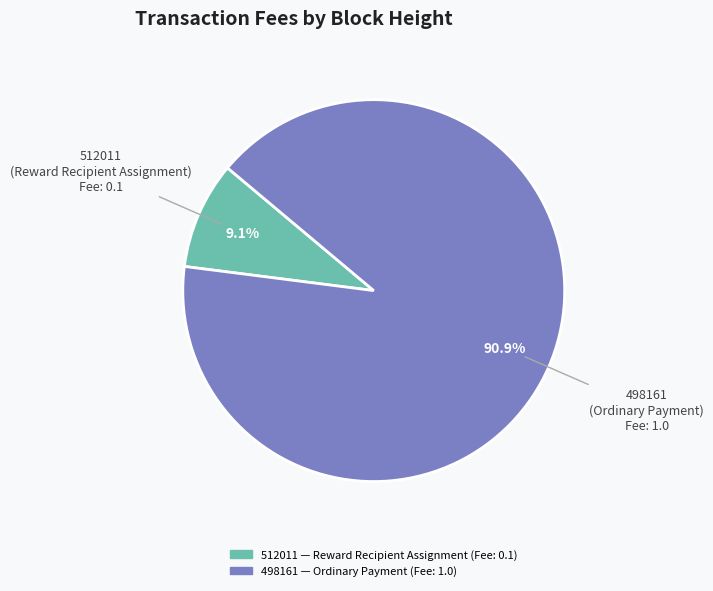

How many slices are in this pie chart?

2